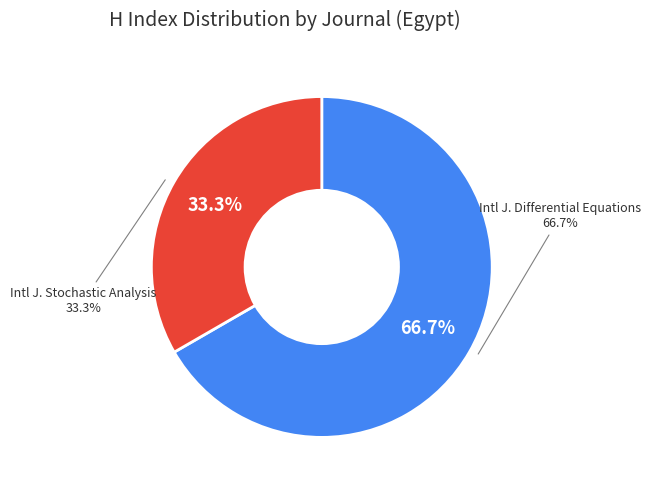

Which slice is the smallest?

International Journal of Stochastic Analysis